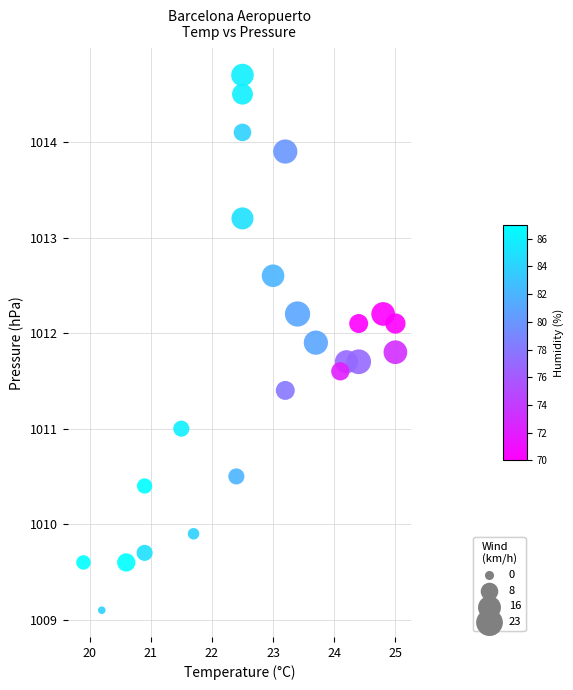

What is the range of X values (max minus min)?

5.1